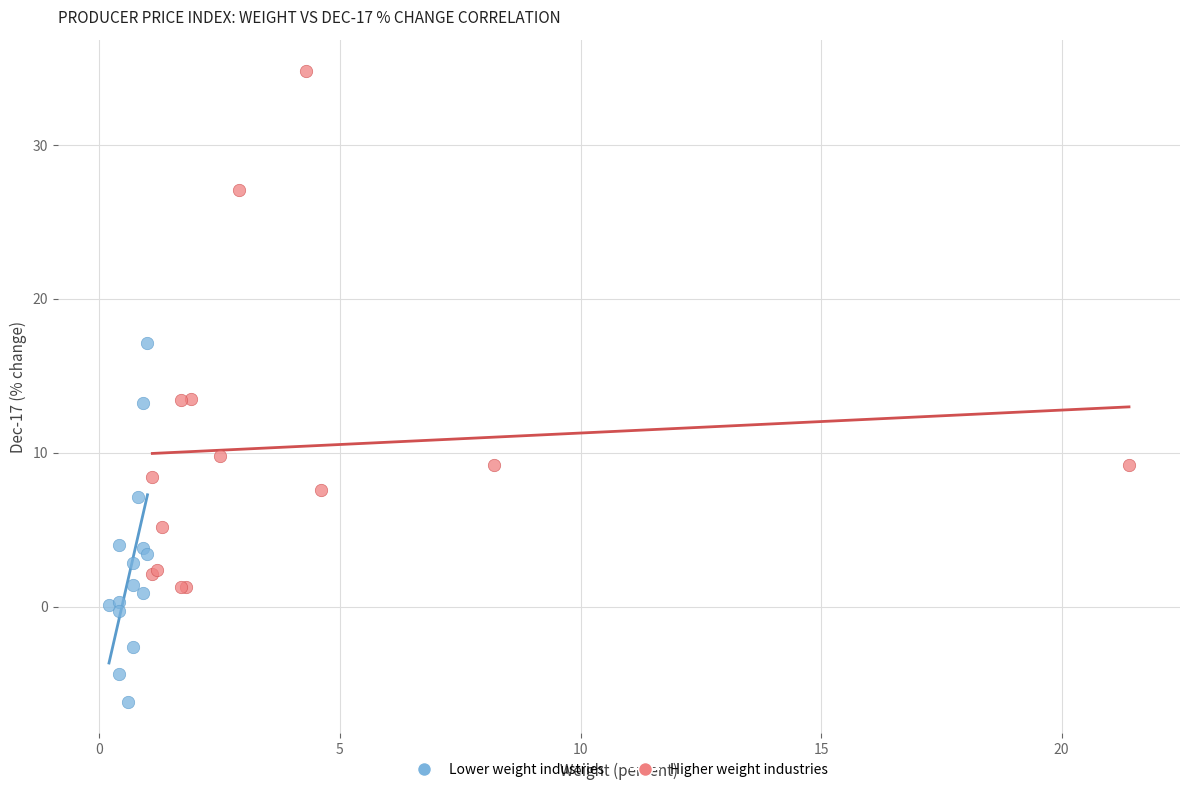

Which series contains the lowest Y value?

Lower weight industries